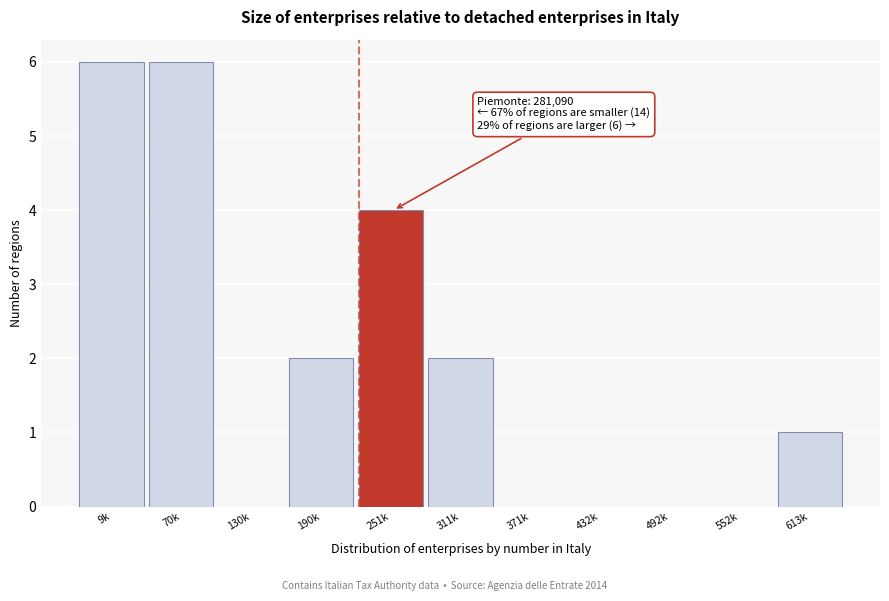

Reading left to right, what are all the values shown in this chart?

9k=6	70k=6	130k=0	190k=2	251k=4	311k=2	371k=0	432k=0	492k=0	552k=0	613k=1